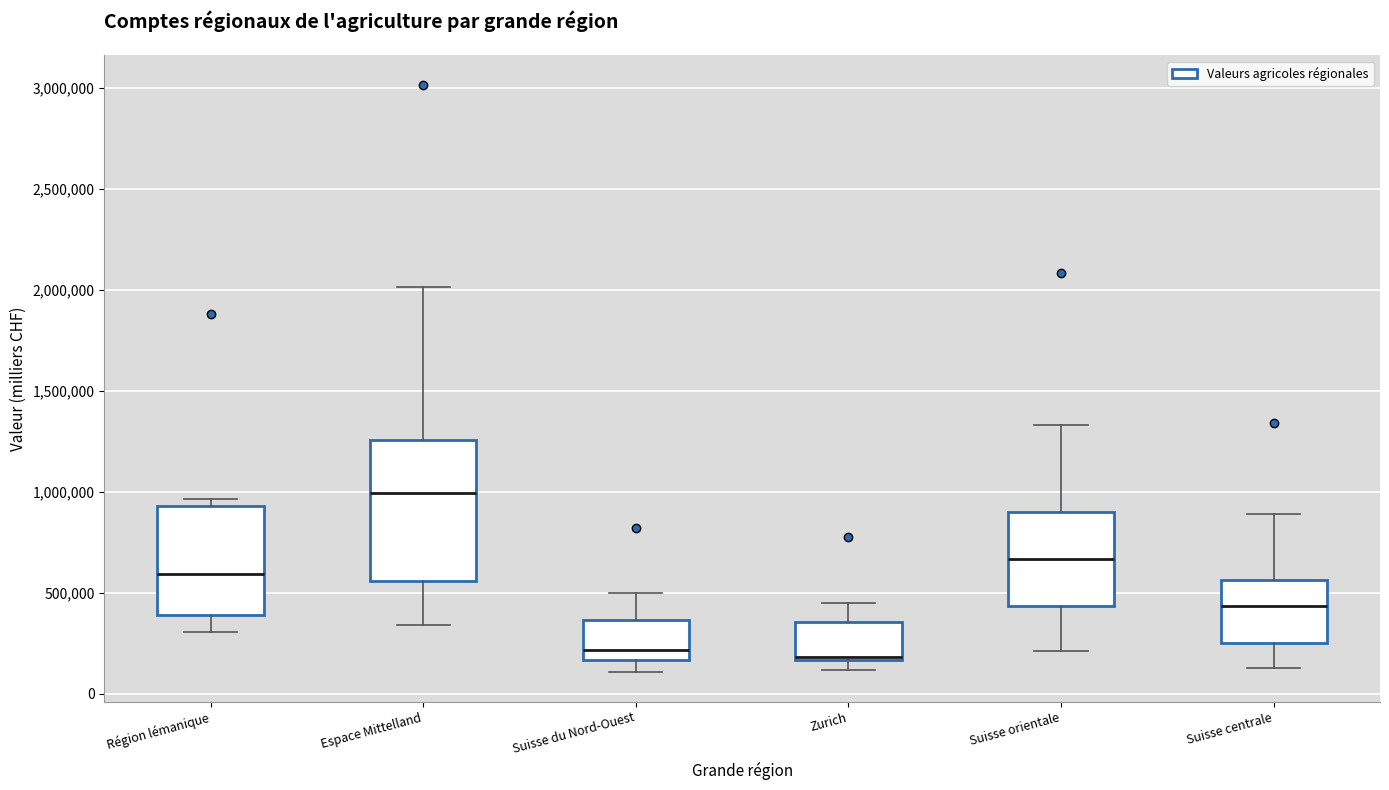

Where does the upper whisker of the box for Espace Mittelland end on the y-axis? The values are not printed on the chart, so give them approximately, as read against the axis.

2000000